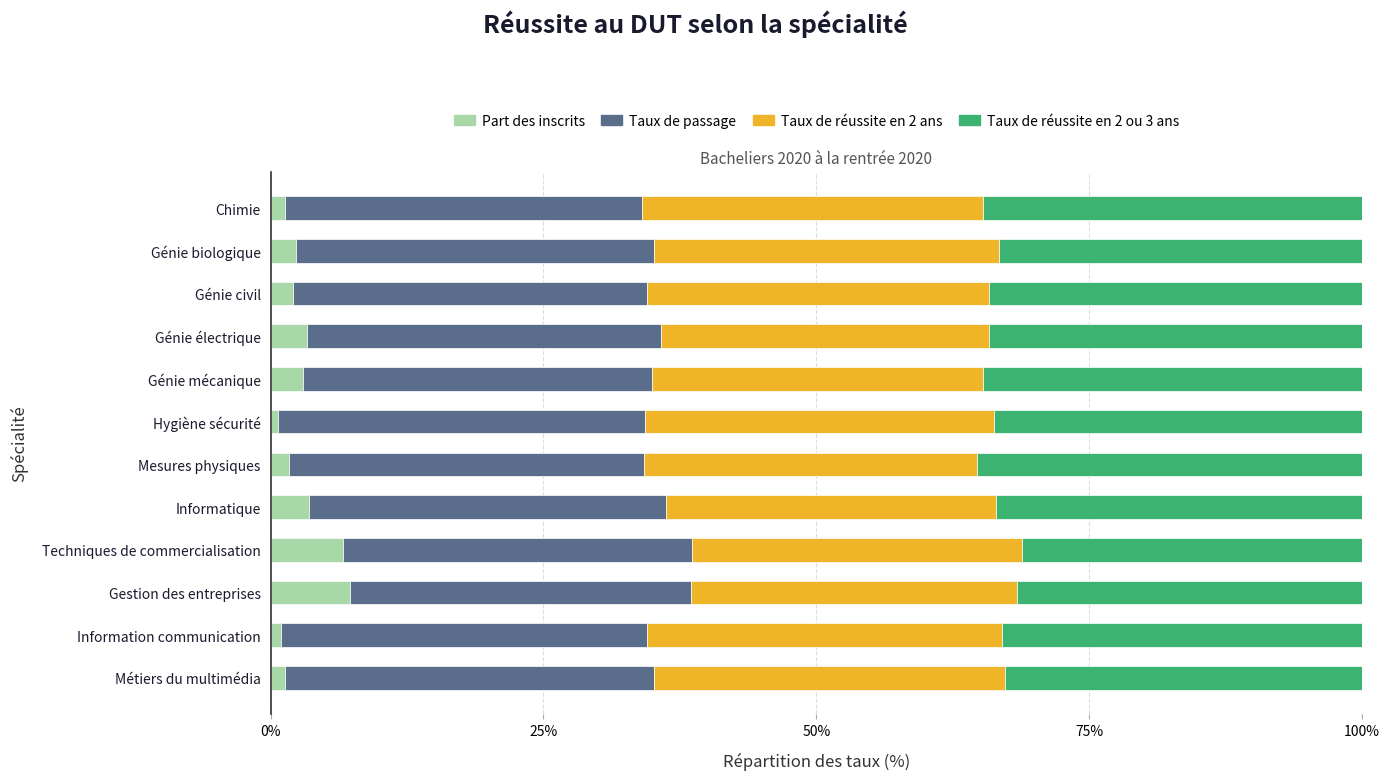

What is the average value of the Part des inscrits series?

2.8